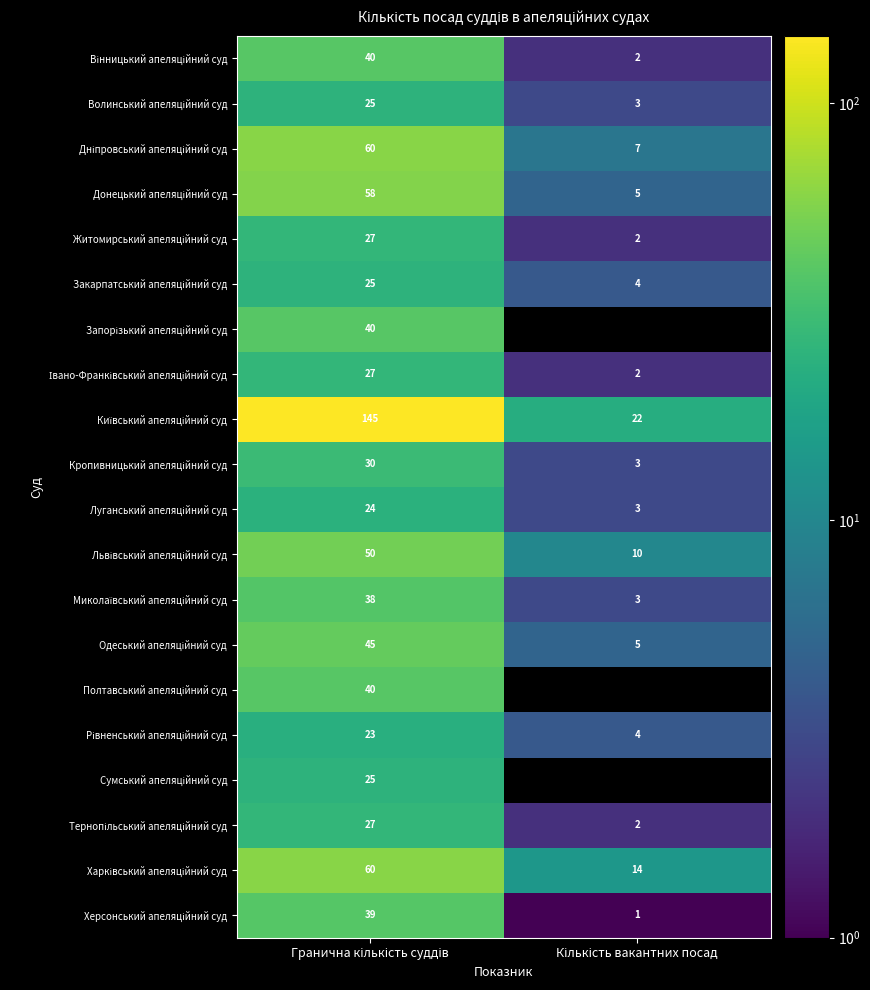

Is it true that Житомирський апеляційний суд equals 41 at Гранична кількість суддів?

False